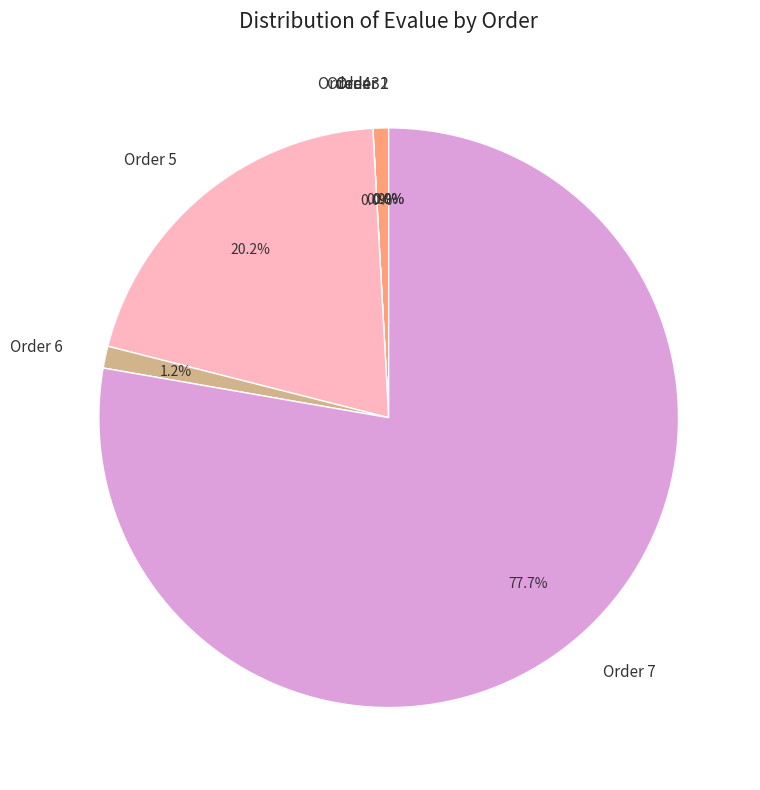

Is the sum of Order 3 and Order 7 greater than half?

Yes